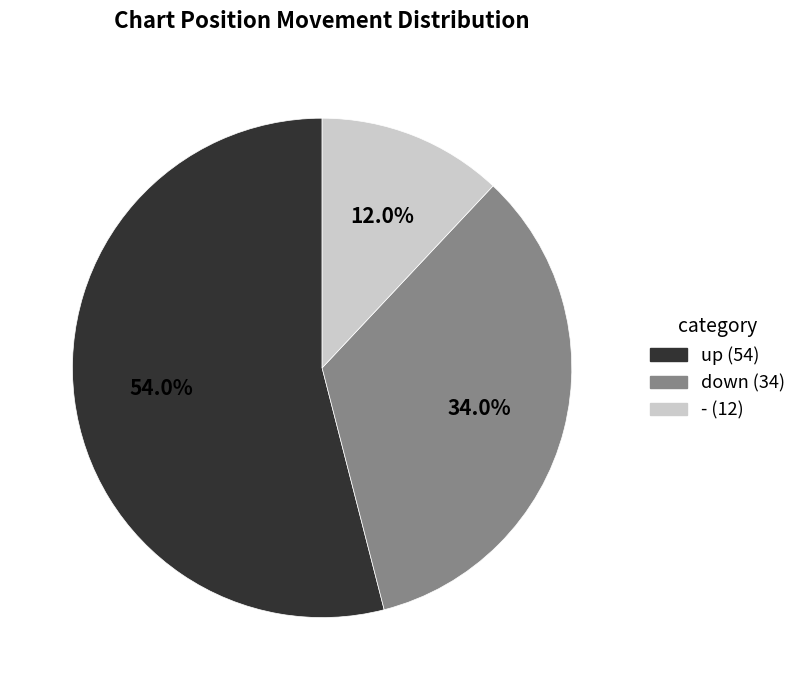

Which slice is the largest?

up